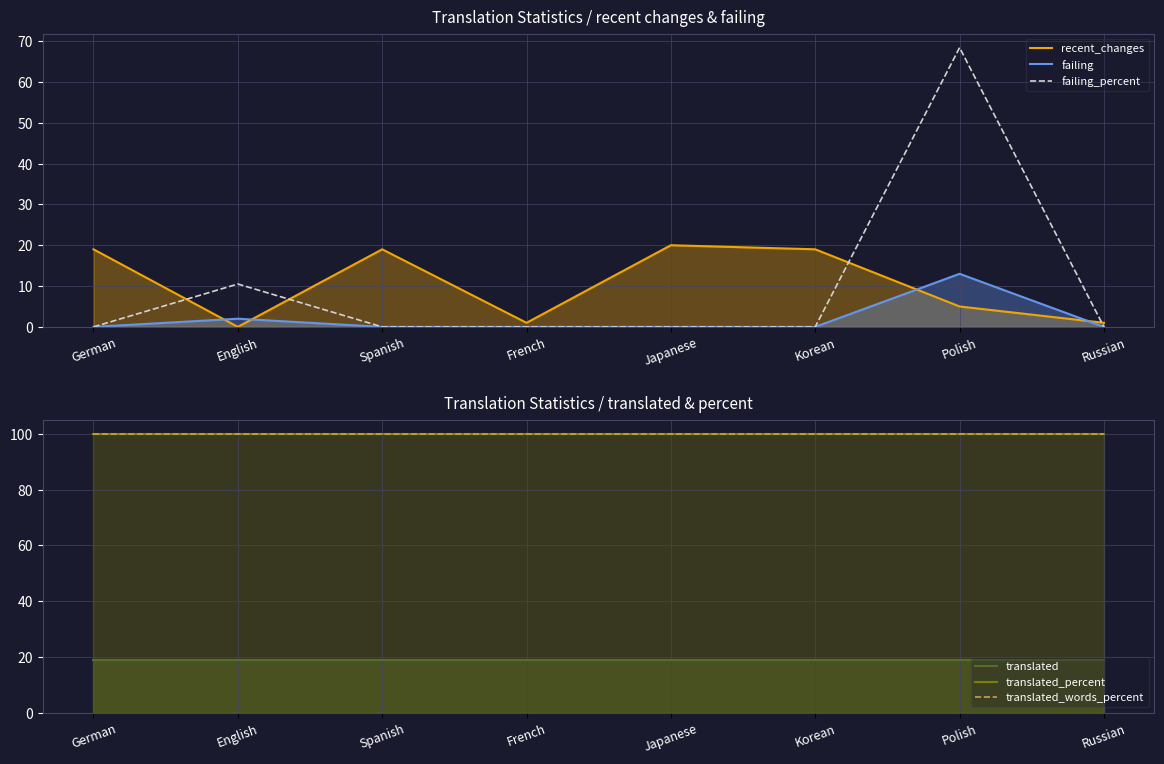

What are all the series names shown in the legend?

recent_changes, failing, failing_percent, translated, translated_percent, translated_words_percent